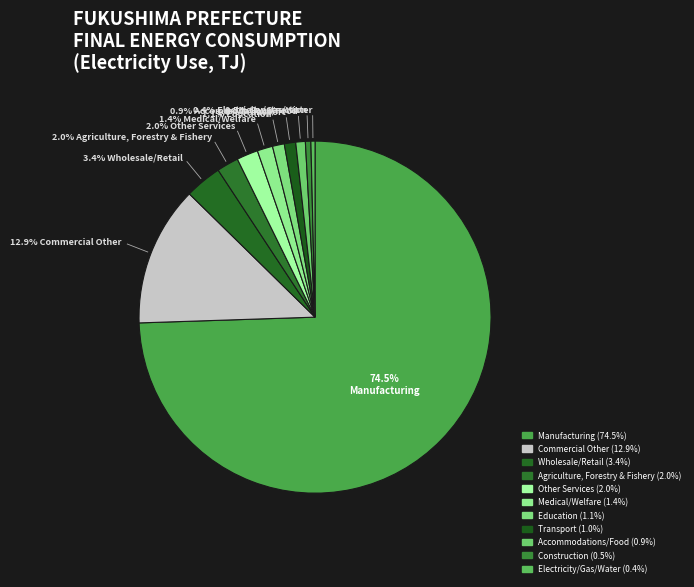

Is there a majority slice in this chart?

Yes